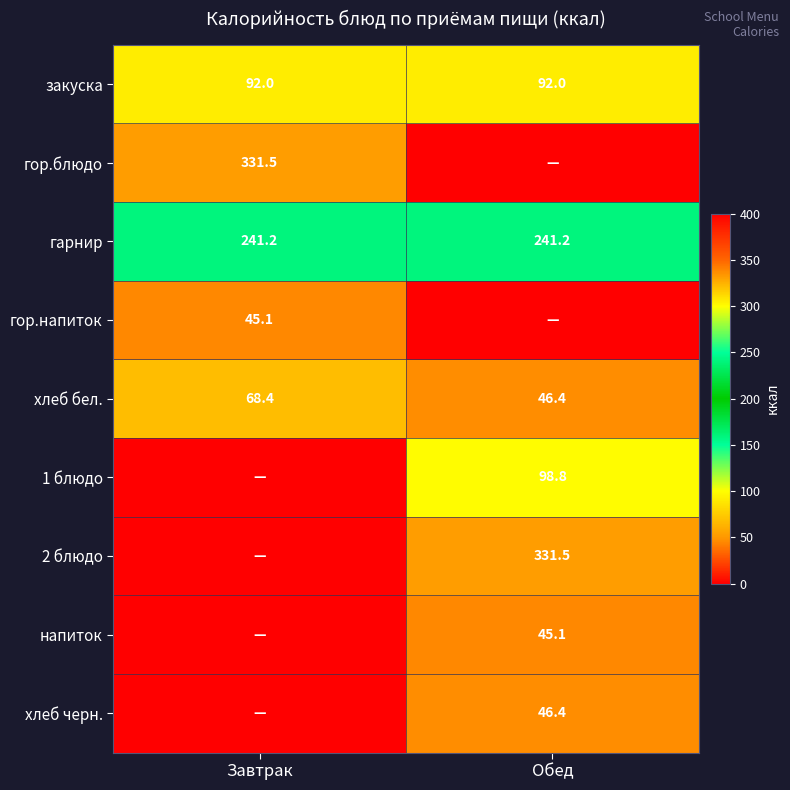

What is the difference between the highest and lowest values at Завтрак?

331.5